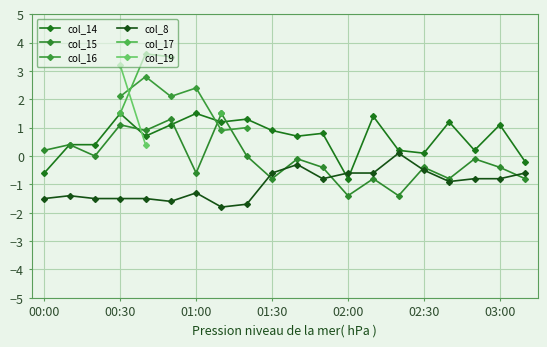

Which series has the largest total across all categories?

col_14